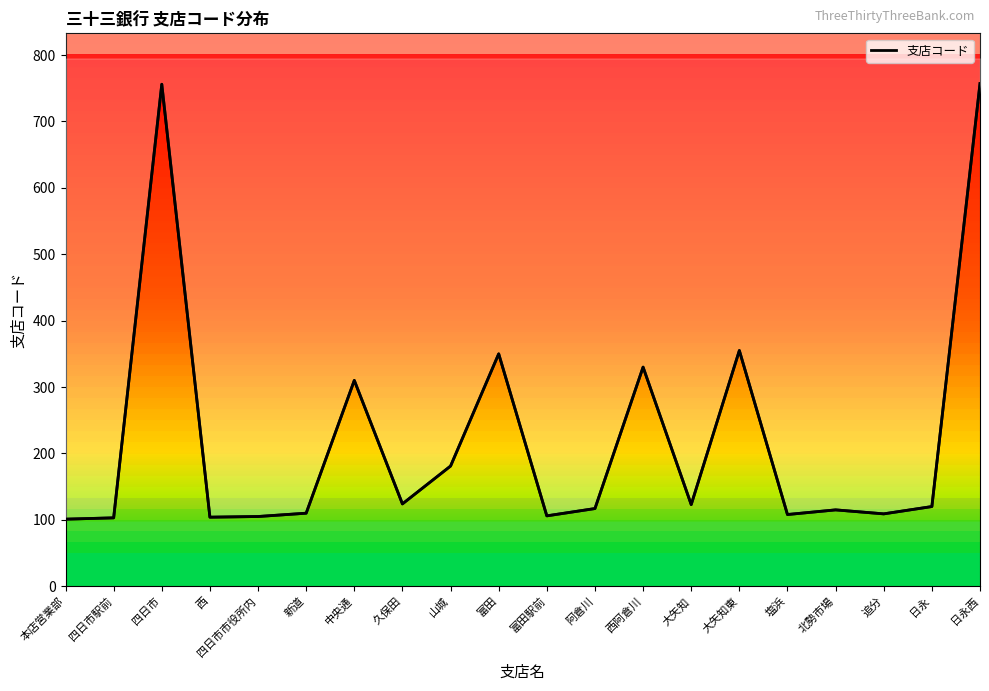

The value at 塩浜 is 108. True or false?

True